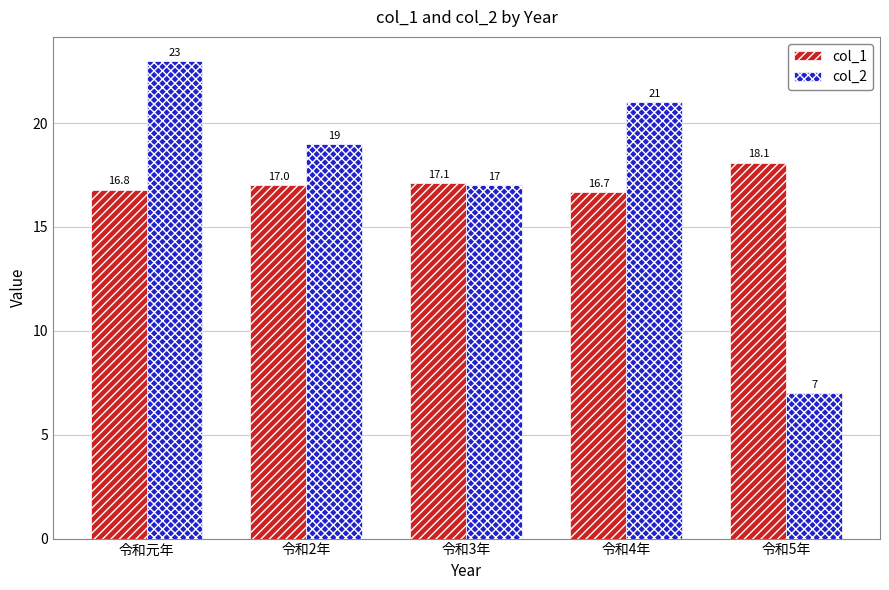

Which label corresponds to the smallest value in the chart?

令和5年